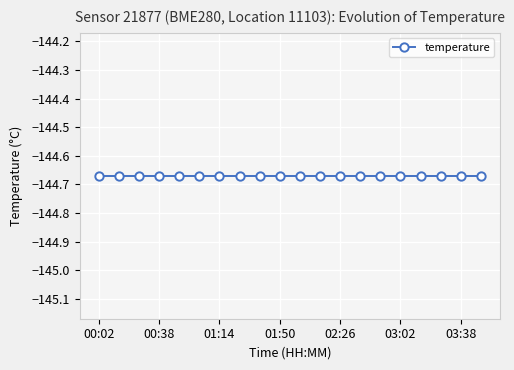

True or false: pressure has more than 0 interior local peaks.

False